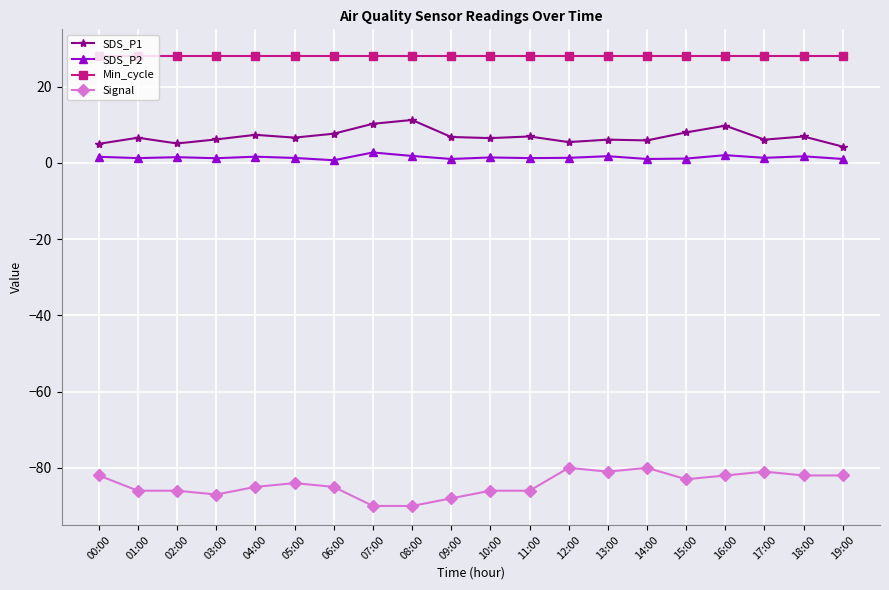

What is the sum of all Min_cycle values?

560.0